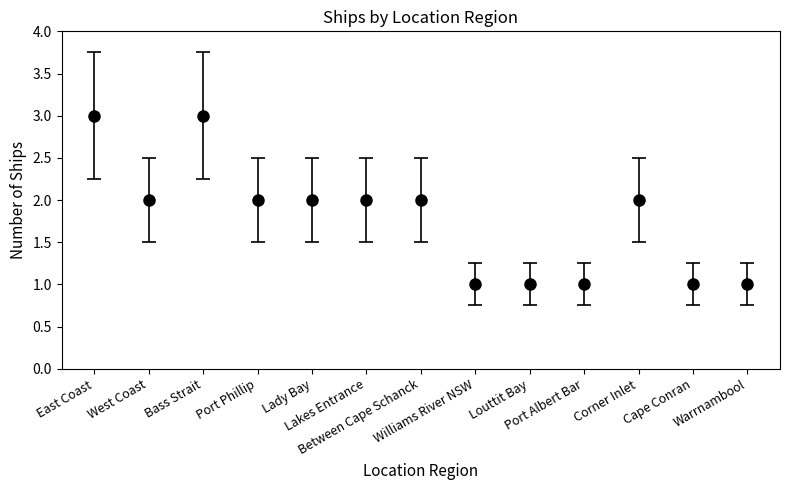

The chart shows a value of 2 at Lady Bay. True or false?

True